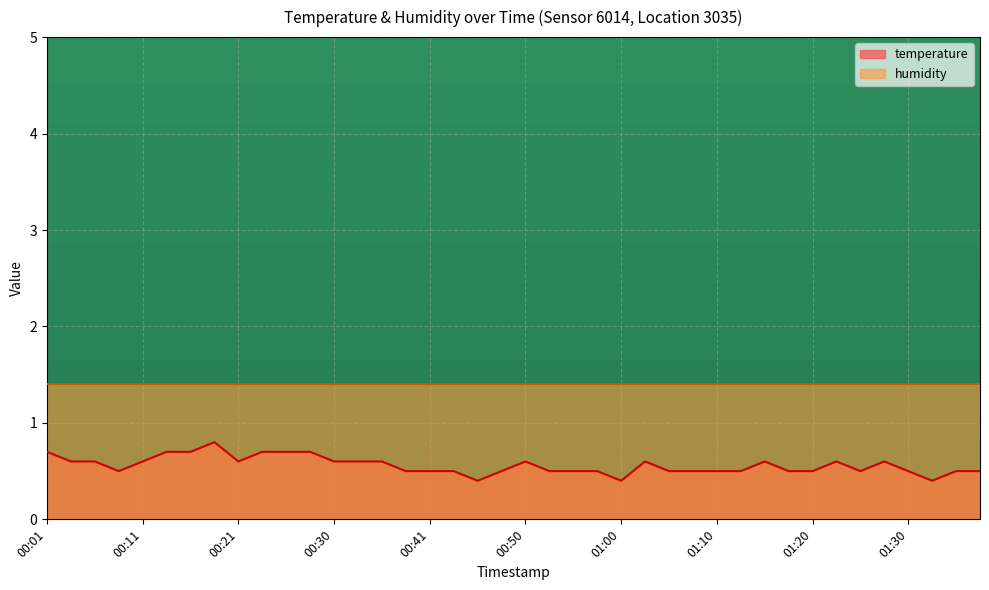

How many categories are shown in the chart?

40